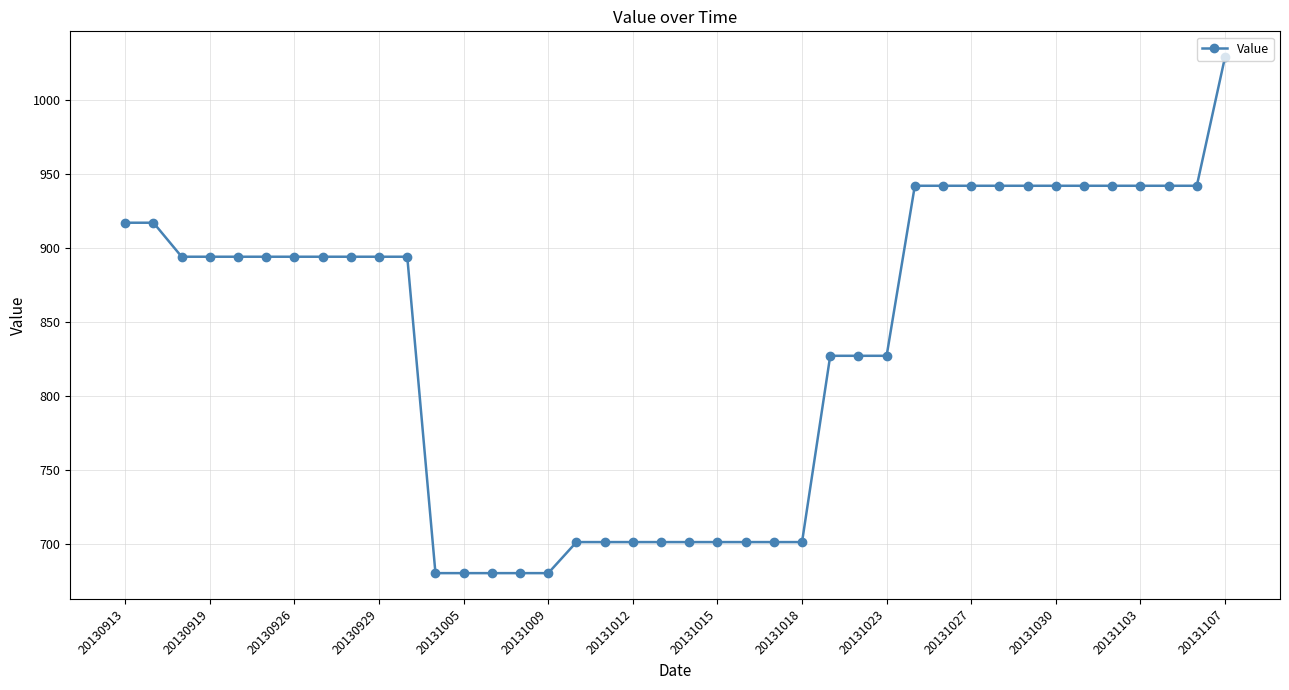

What is the average value?

837